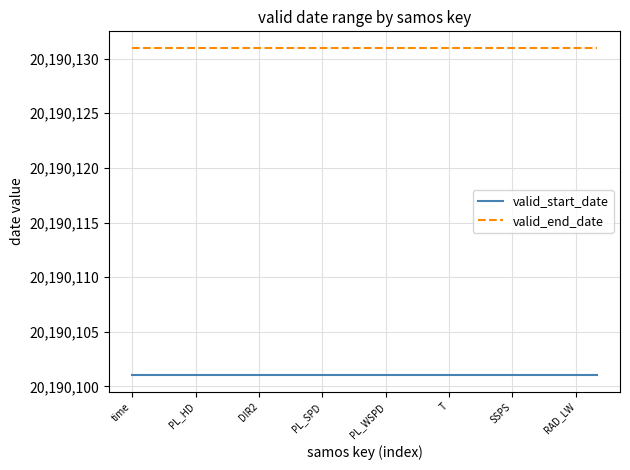

Which series has the largest total across all categories?

valid_end_date